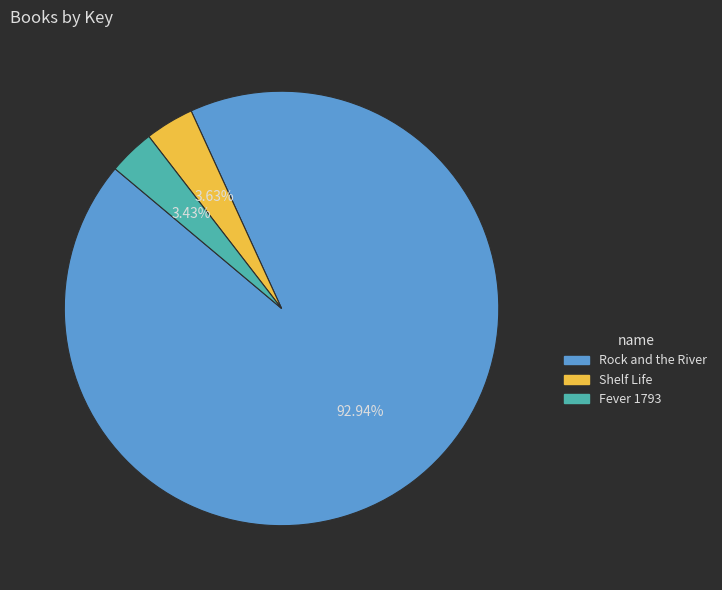

What percentage is the Shelf Life slice, to the nearest percent?

4%